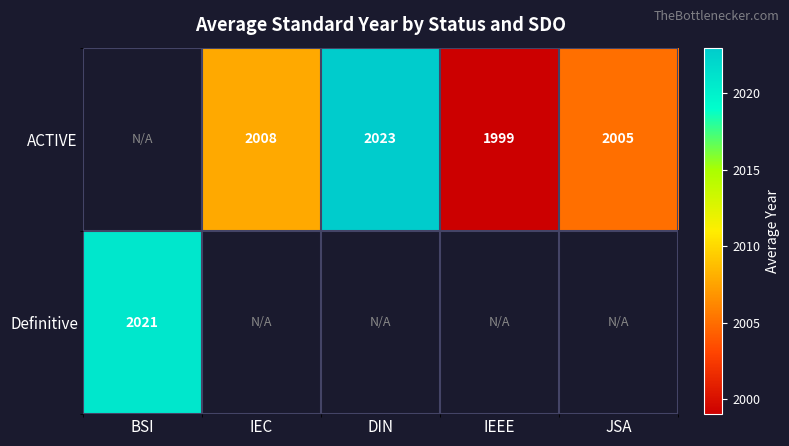

At which category does the chart reach its minimum across all series?

IEEE